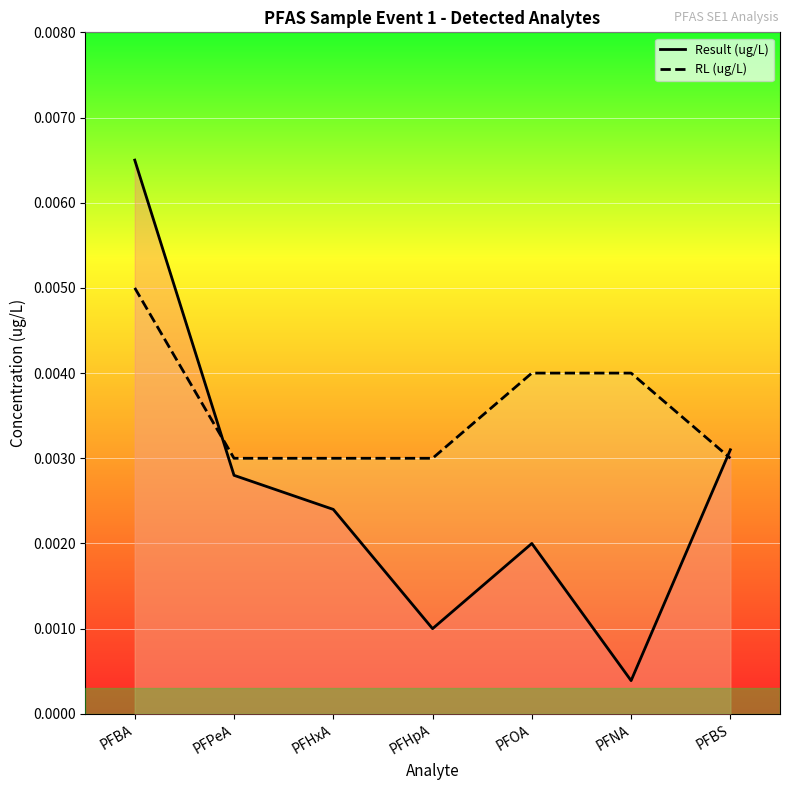

Between PFHxA and PFNA, which series saw the biggest shift?

Result (ug/L)